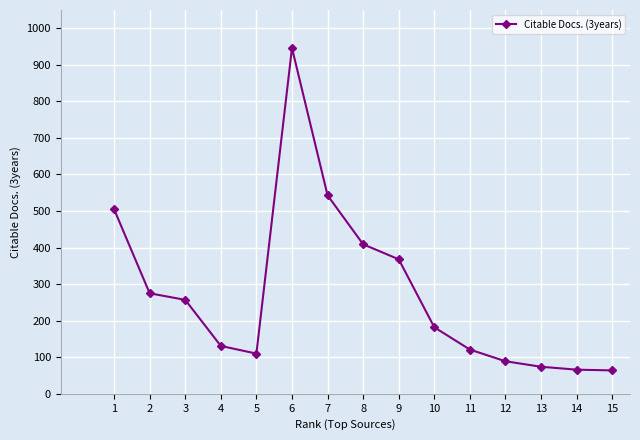

What is the value of the 6th point from the left?

946